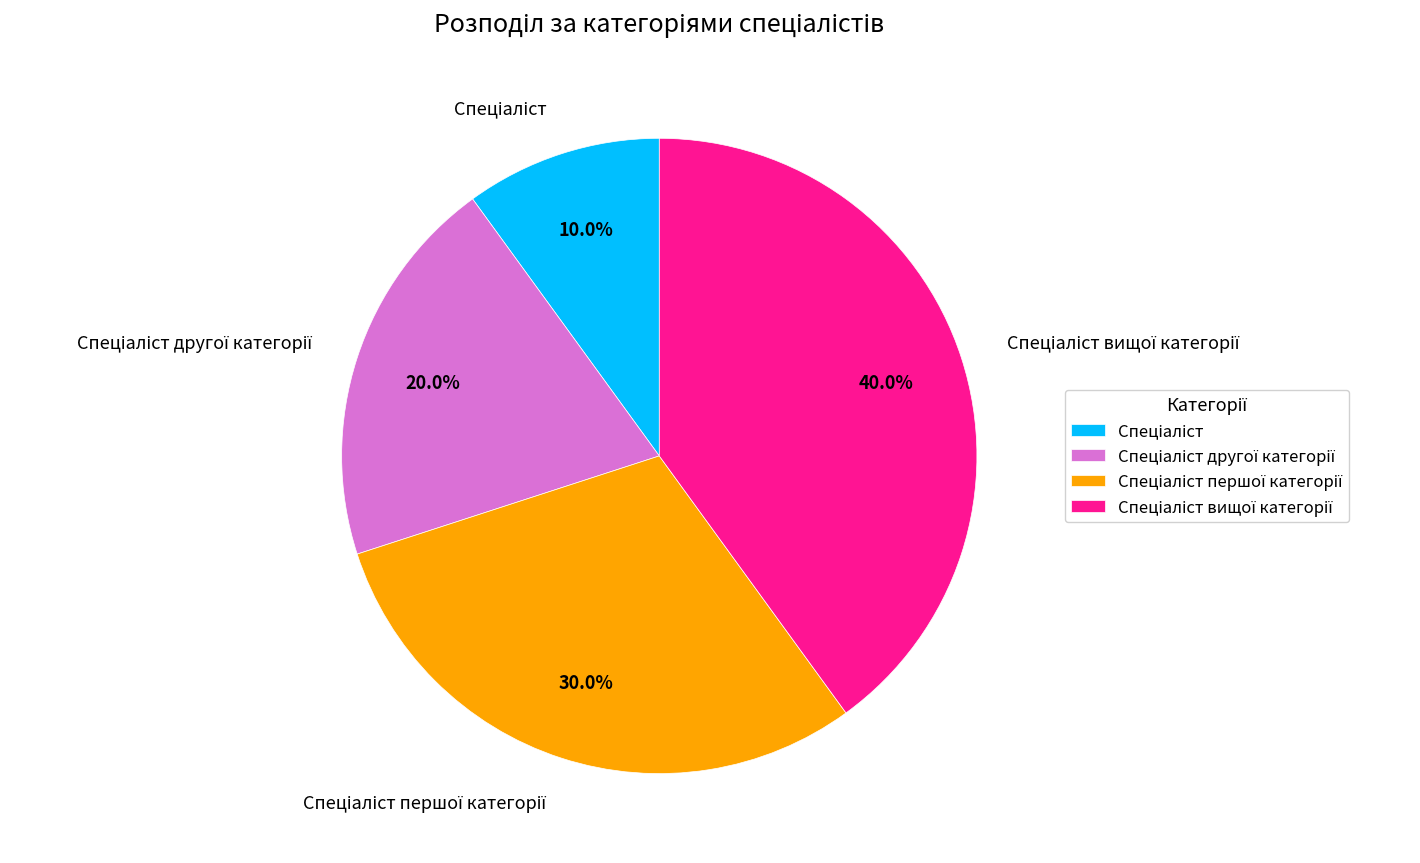

Is there a majority slice in this chart?

No